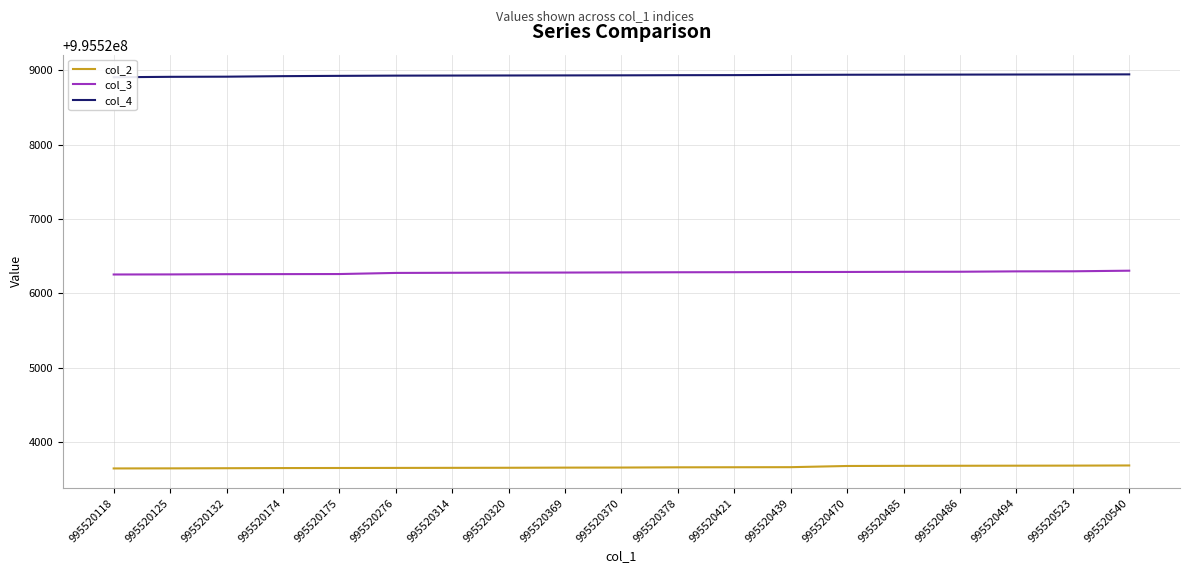

List the series in order of their peak value, lowest first.

col_2, col_3, col_4